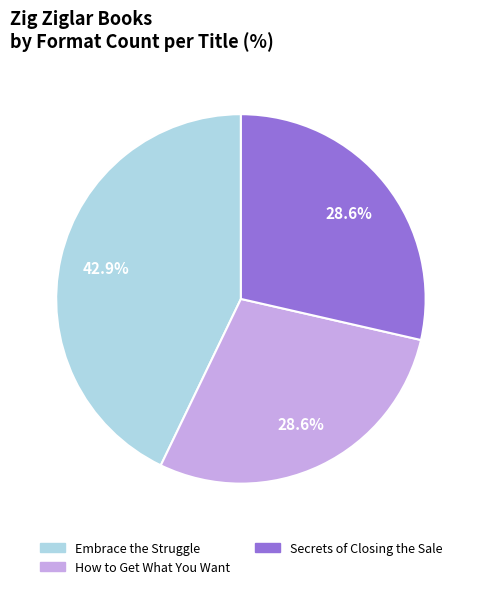

Is it true that Secrets of Closing the Sale is 29% of the pie?

True